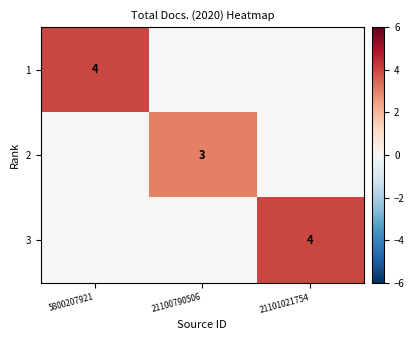

At which category is the sum across all series the highest?

5800207921